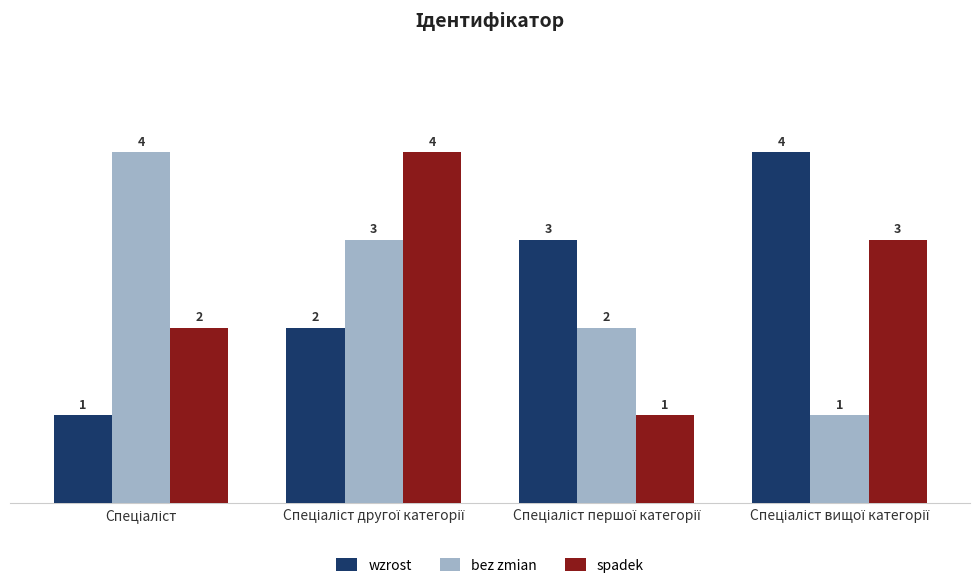

What is the maximum value for bez zmian?

4